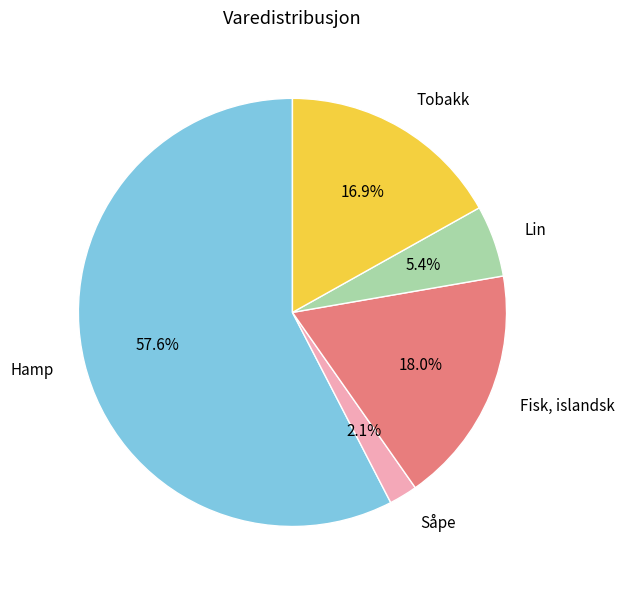

What percentage is the Såpe slice, to the nearest percent?

2%